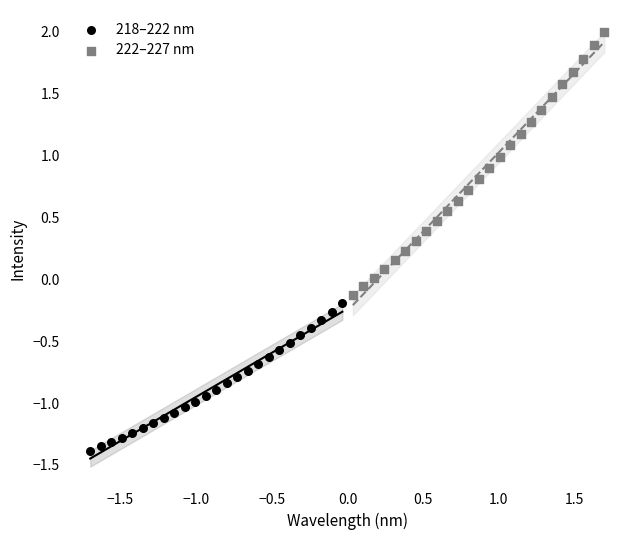

Which series contains the lowest Y value?

218–222 nm